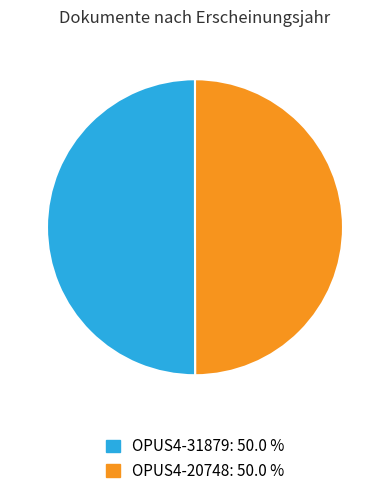

How many segments does this pie chart have?

2